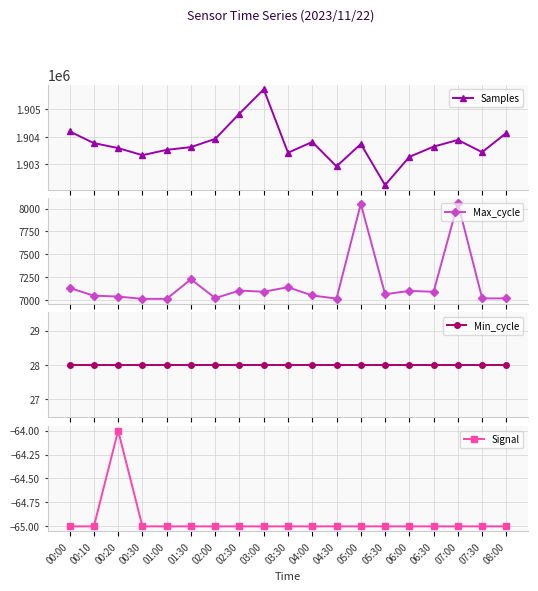

What is the approximate value of Max_cycle at 05:00, to the nearest 100?

8100